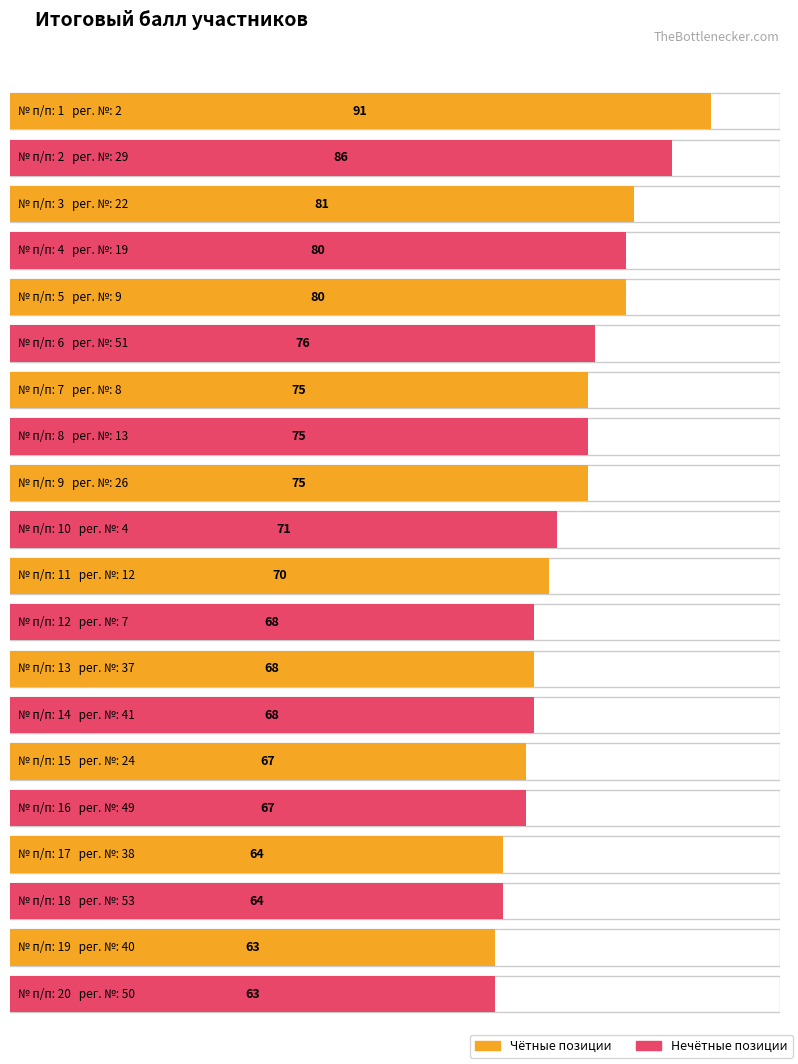

Is it true that the value at 20 is 63?

True